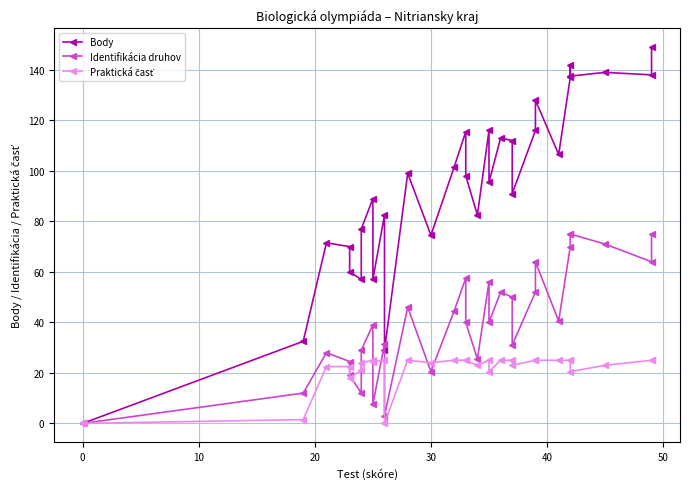

How many values in the Body series exceed 95?

17